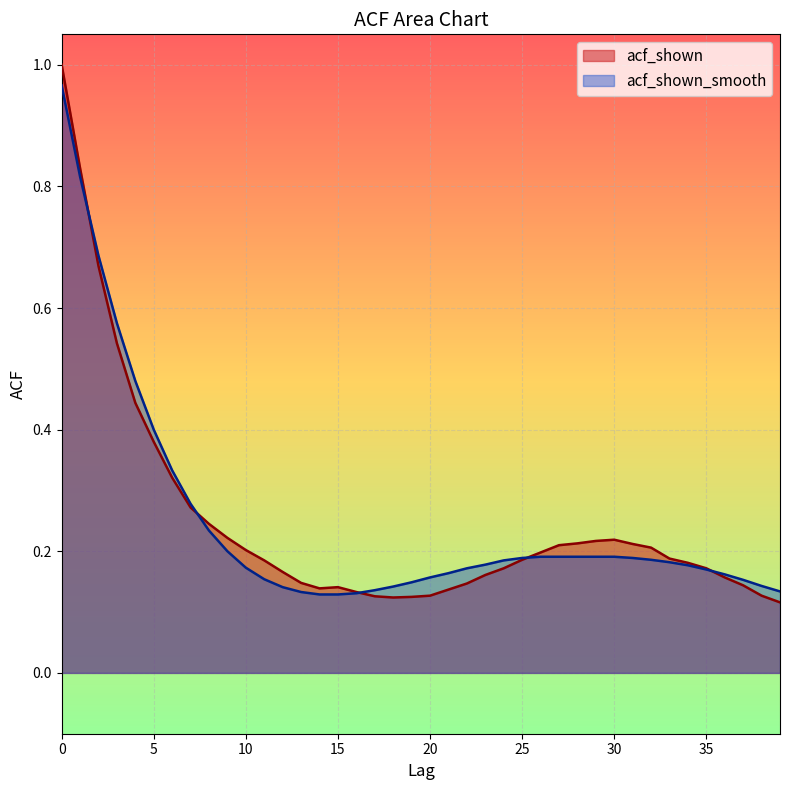

How many times do acf_shown and acf_shown_smooth cross each other?

5